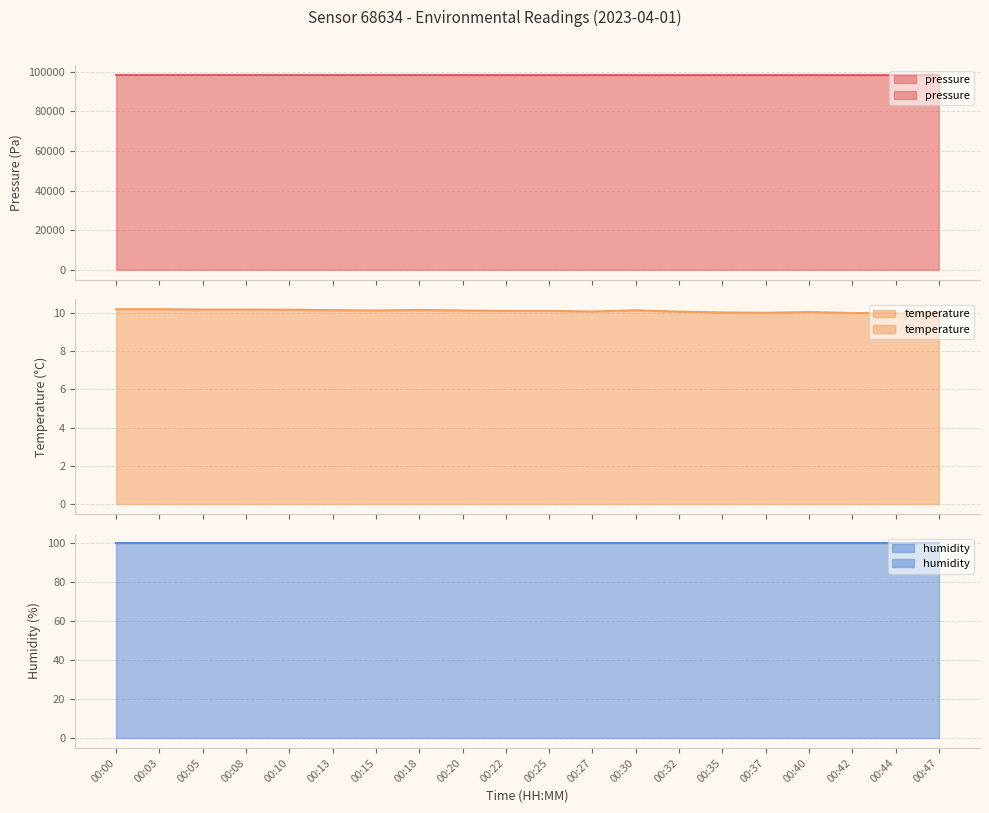

What is the difference between the maximum and second lowest values in the pressure series?

59.0